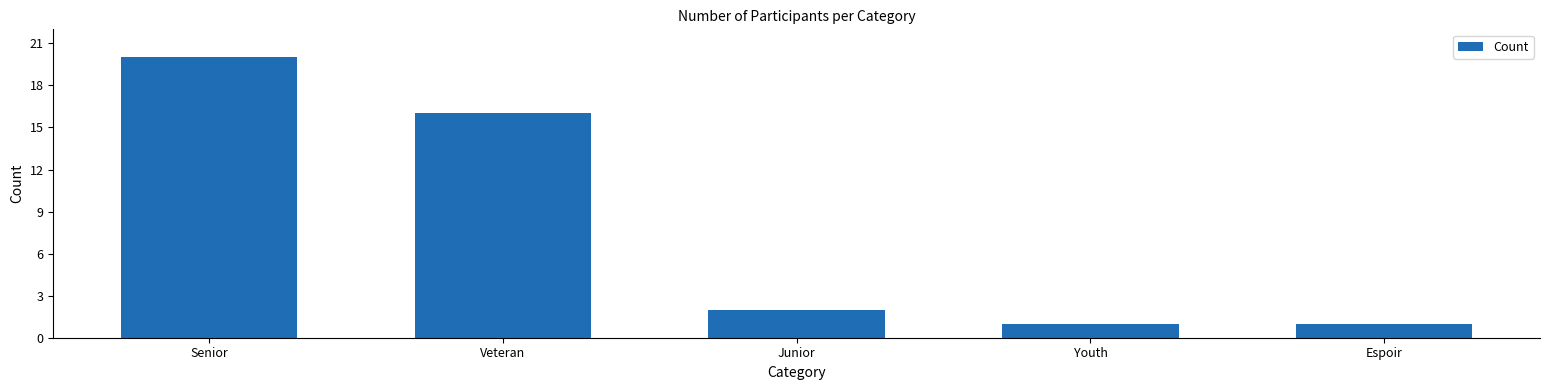

What is the average value?

8